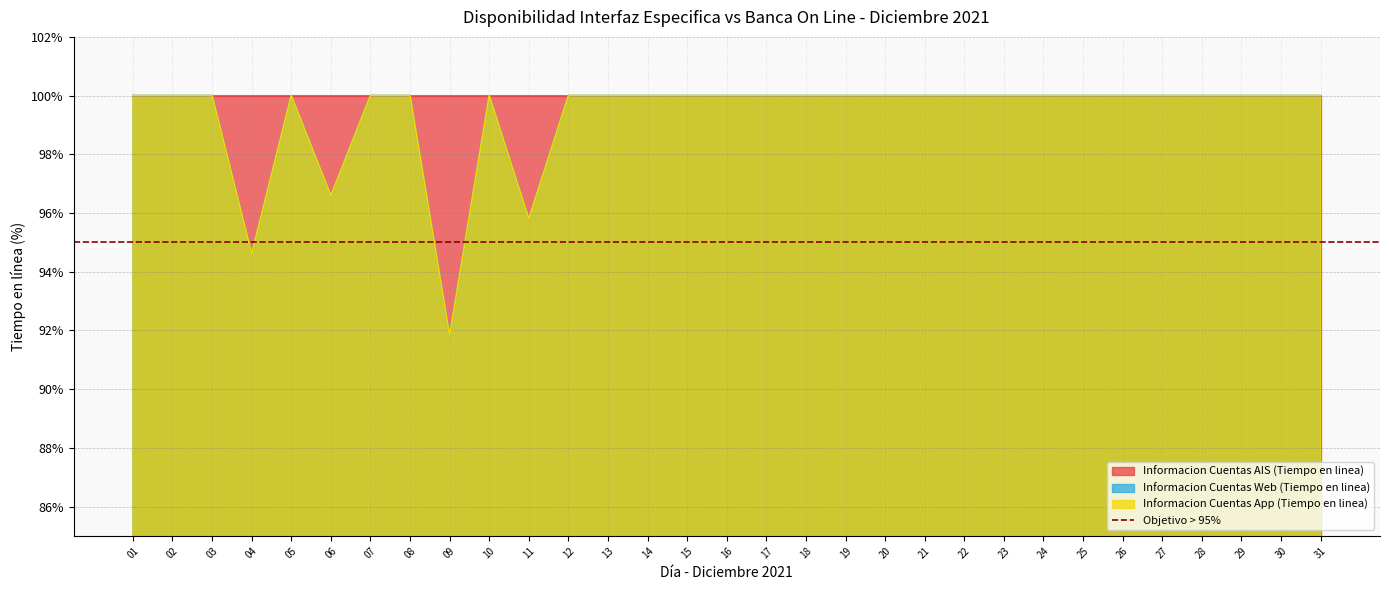

True or false: Informacion Cuentas Web (Tiempo en linea) has a value of 150.4 at 09.

False